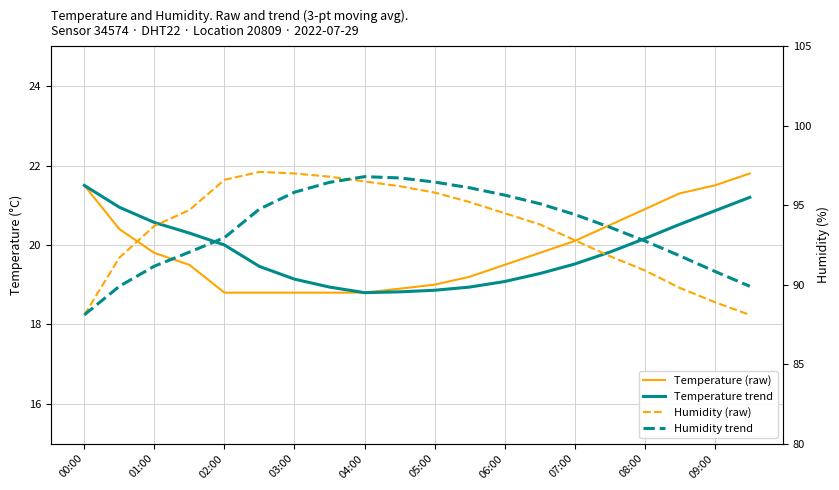

At which label does temperature reach its minimum?

02:00